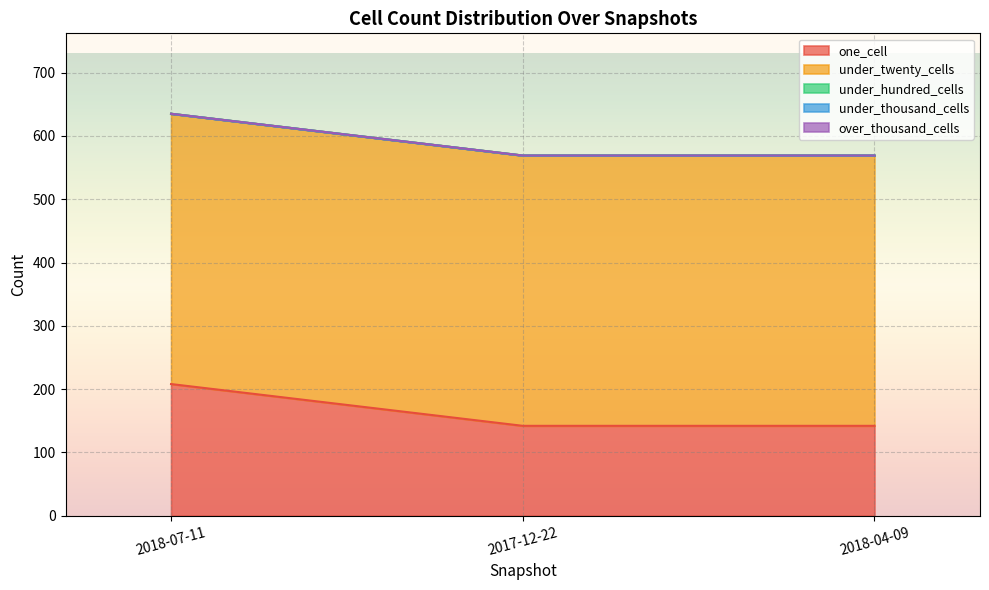

Where is under_thousand_cells nearest to the value 0?

2018-07-11